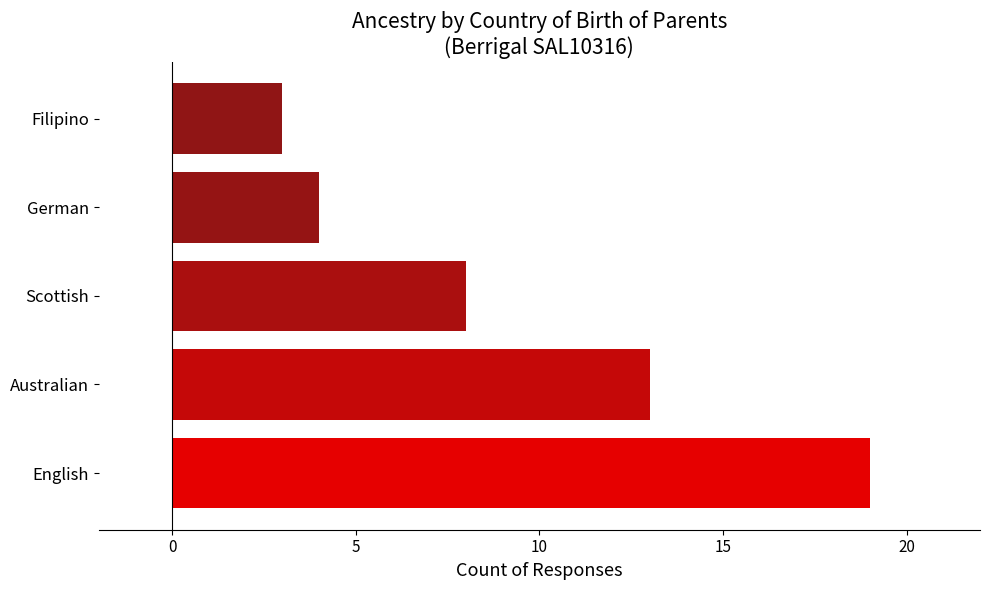

What value does the data have at Filipino, to the nearest 5?

5